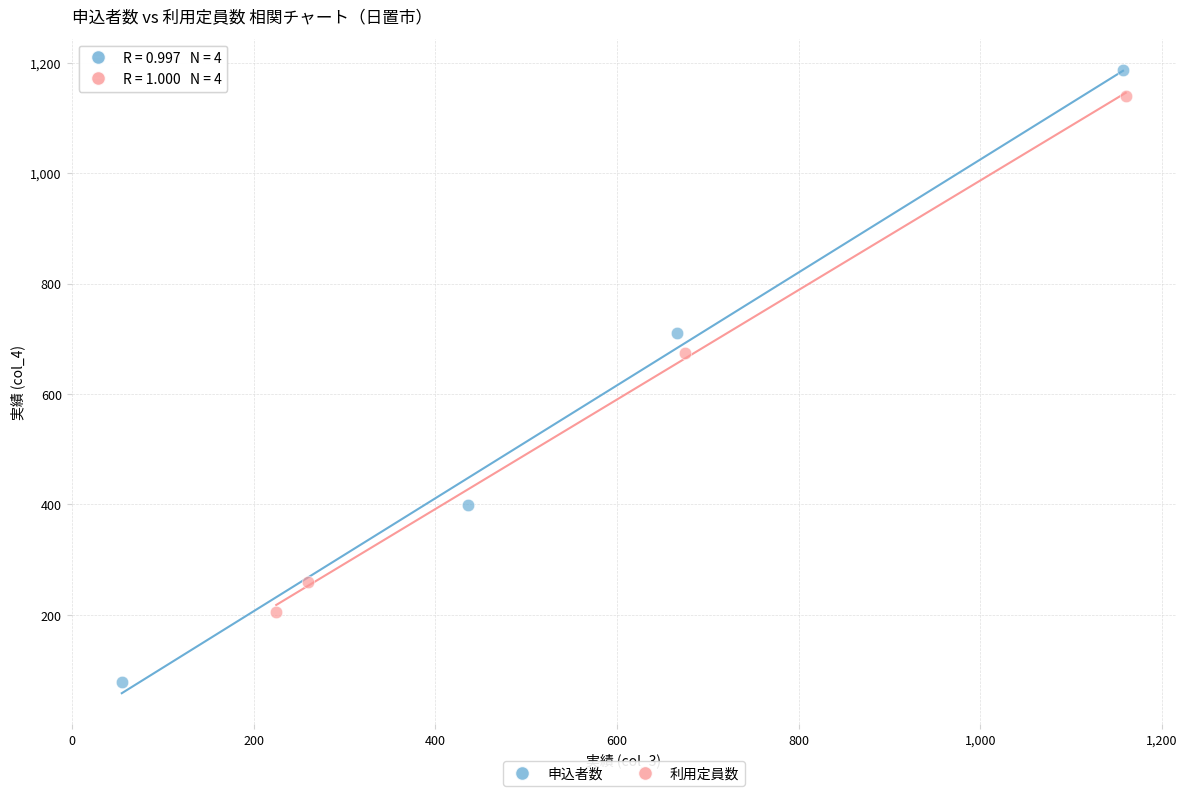

What are all the series names shown in the legend?

申込者数, 利用定員数